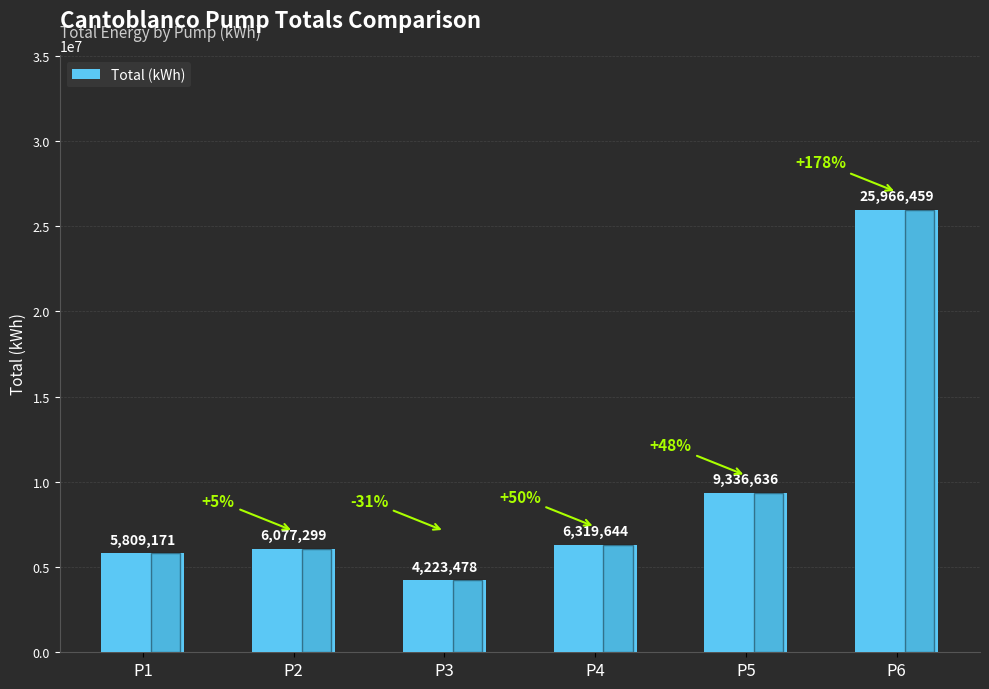

Count the number of categories in the chart.

6